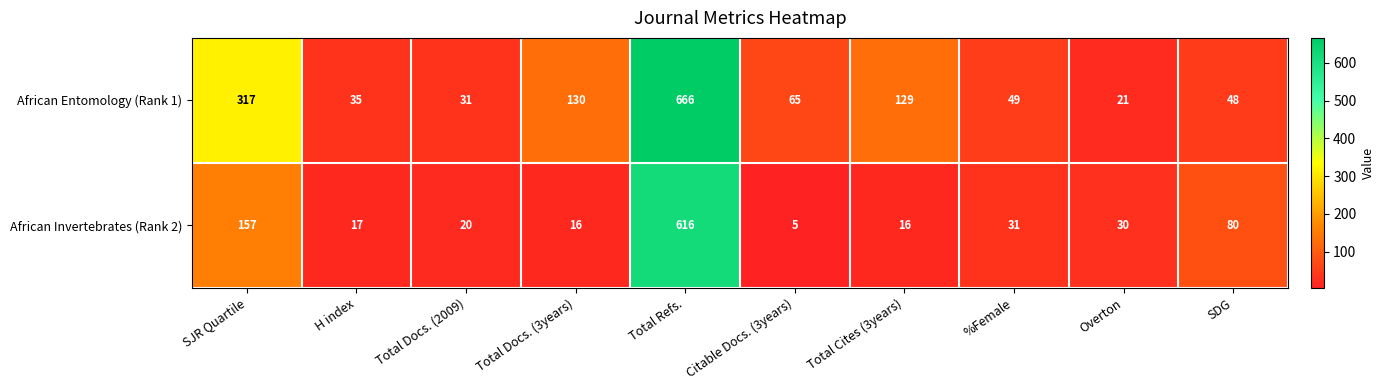

What is the total value across all series at Overton?

51